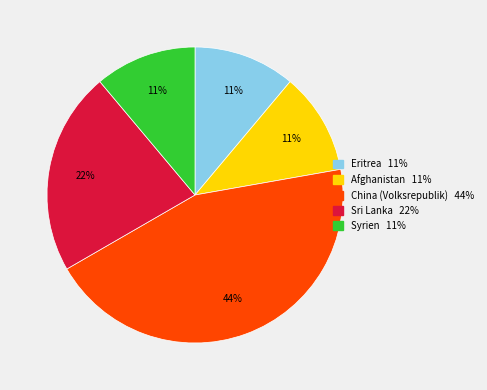

Which has a higher value, Eritrea or Sri Lanka?

Sri Lanka